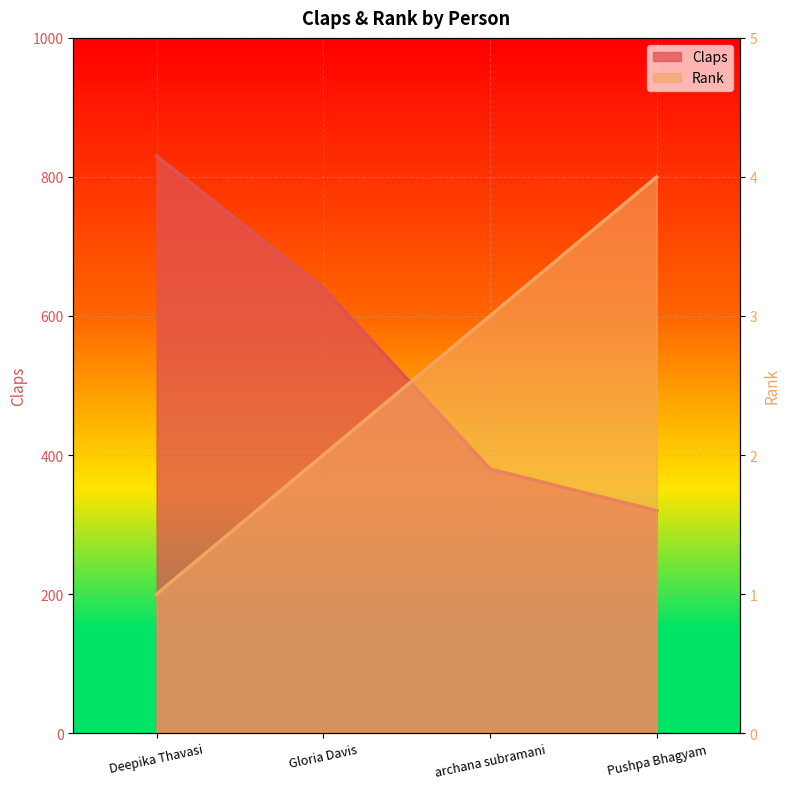

Reading left to right, extract all data points from this chart.

Claps: 830	640	380	320
Rank: 1	2	3	4